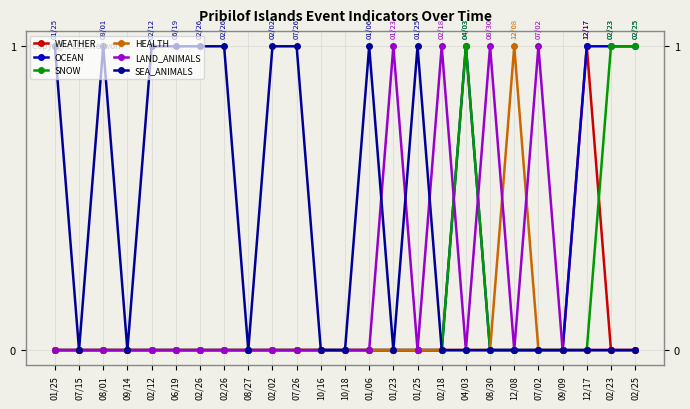

How many HEALTH values are between 0 and 1?

25